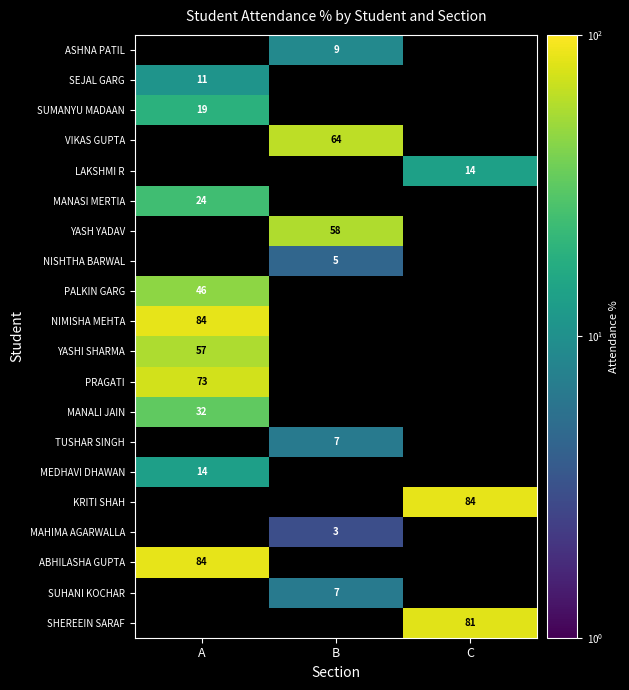

True or false: KRITI SHAH has a value of 84 at C.

True